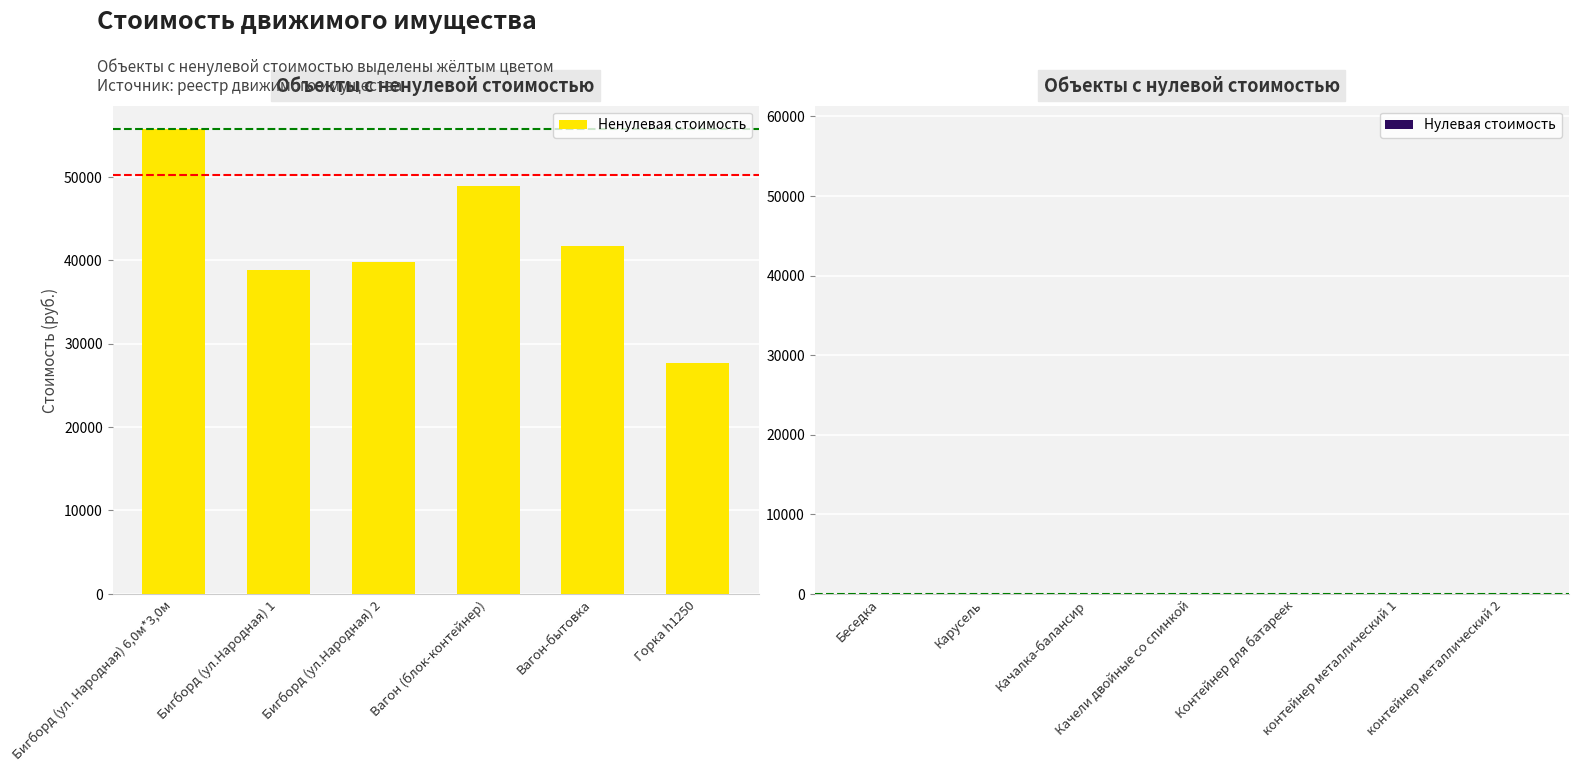

What is the difference between the maximum and minimum values?

28120.7